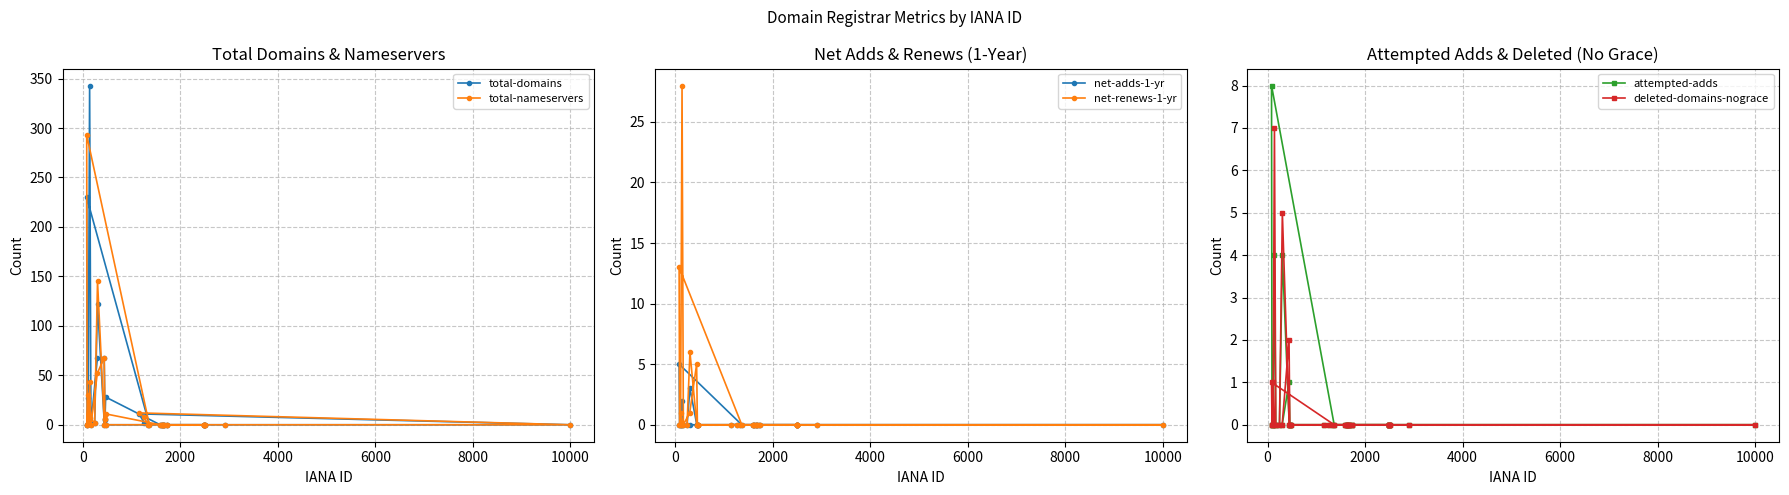

What is the sum of all total-nameservers values?

685